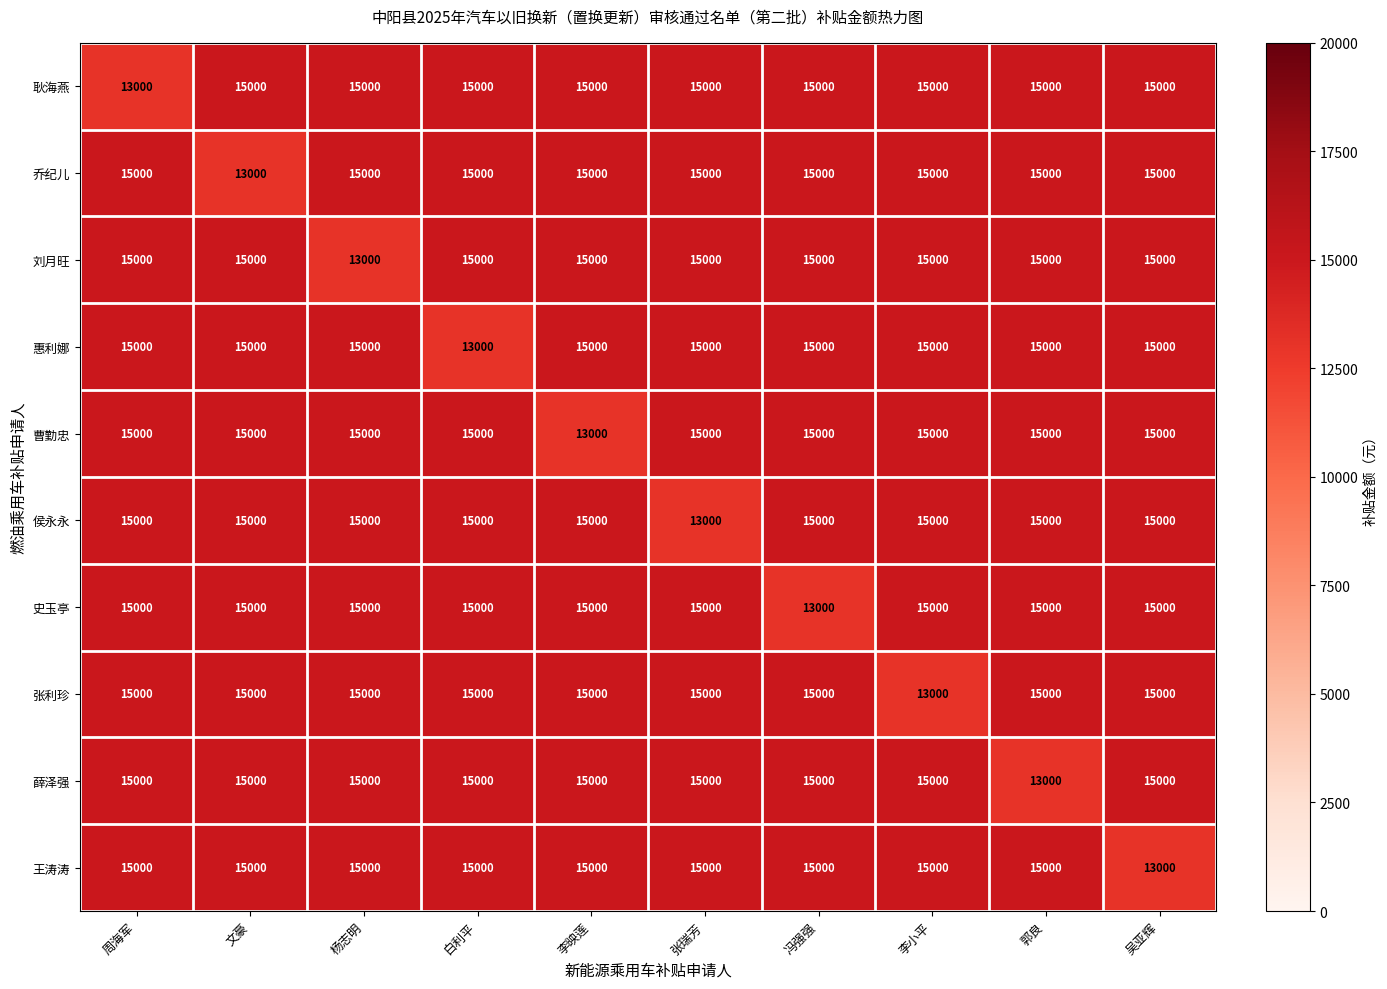

What is the greatest value displayed?

15000